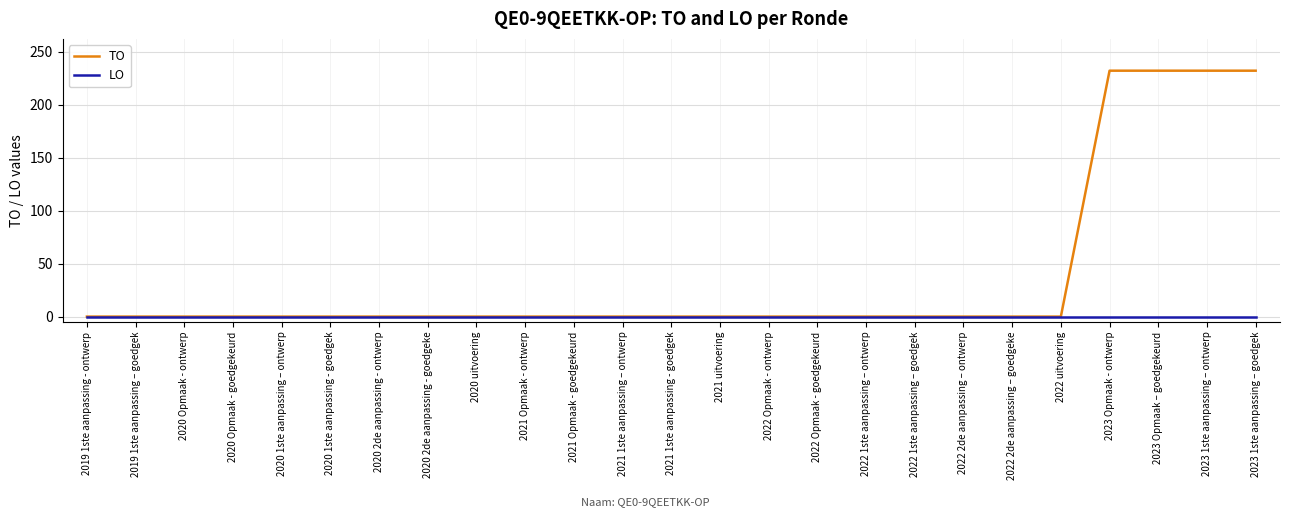

Reading left to right, what are all the values shown in this chart?

TO: 2019 1ste aanpassing - ontwerp=0	2019 1ste aanpassing – goedgek=0	2020 Opmaak - ontwerp=0	2020 Opmaak - goedgekeurd=0	2020 1ste aanpassing – ontwerp=0	2020 1ste aanpassing - goedgek=0	2020 2de aanpassing - ontwerp=0	2020 2de aanpassing - goedgeke=0	2020 uitvoering=0	2021 Opmaak - ontwerp=0	2021 Opmaak - goedgekeurd=0	2021 1ste aanpassing – ontwerp=0	2021 1ste aanpassing - goedgek=0	2021 uitvoering=0	2022 Opmaak - ontwerp=0	2022 Opmaak - goedgekeurd=0	2022 1ste aanpassing – ontwerp=0	2022 1ste aanpassing – goedgek=0	2022 2de aanpassing – ontwerp=0	2022 2de aanpassing – goedgeke=0	2022 uitvoering=0	2023 Opmaak - ontwerp=232	2023 Opmaak – goedgekeurd=232	2023 1ste aanpassing – ontwerp=232	2023 1ste aanpassing – goedgek=232
LO: 2019 1ste aanpassing - ontwerp=0	2019 1ste aanpassing – goedgek=0	2020 Opmaak - ontwerp=0	2020 Opmaak - goedgekeurd=0	2020 1ste aanpassing – ontwerp=0	2020 1ste aanpassing - goedgek=0	2020 2de aanpassing - ontwerp=0	2020 2de aanpassing - goedgeke=0	2020 uitvoering=0	2021 Opmaak - ontwerp=0	2021 Opmaak - goedgekeurd=0	2021 1ste aanpassing – ontwerp=0	2021 1ste aanpassing - goedgek=0	2021 uitvoering=0	2022 Opmaak - ontwerp=0	2022 Opmaak - goedgekeurd=0	2022 1ste aanpassing – ontwerp=0	2022 1ste aanpassing – goedgek=0	2022 2de aanpassing – ontwerp=0	2022 2de aanpassing – goedgeke=0	2022 uitvoering=0	2023 Opmaak - ontwerp=0	2023 Opmaak – goedgekeurd=0	2023 1ste aanpassing – ontwerp=0	2023 1ste aanpassing – goedgek=0